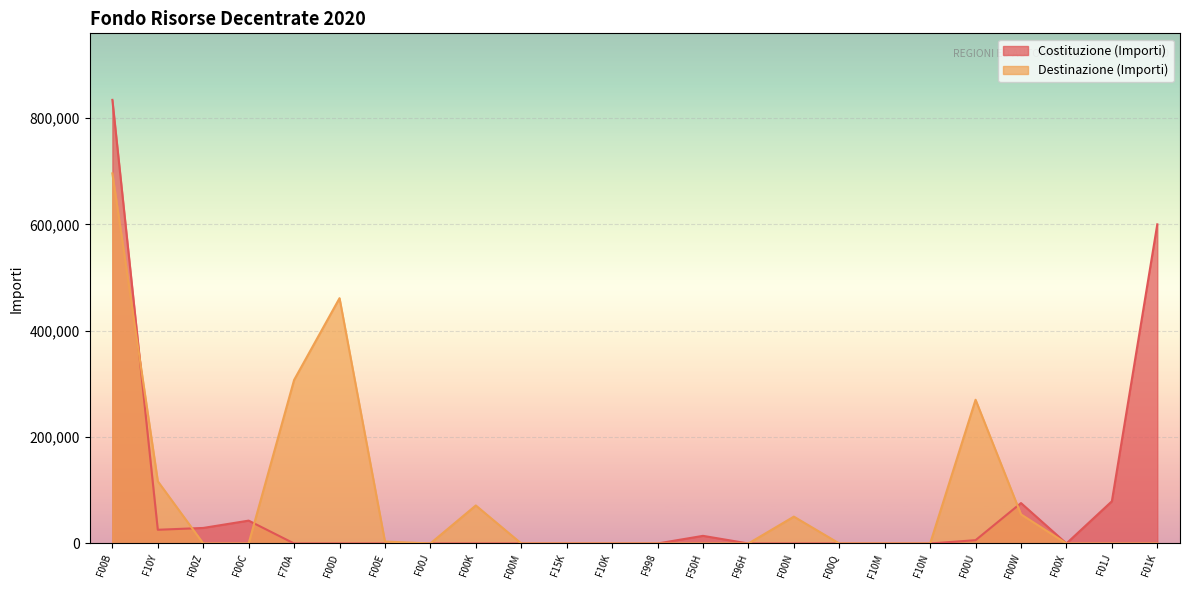

Where is the first local maximum for Costituzione (Importi)?

F00C